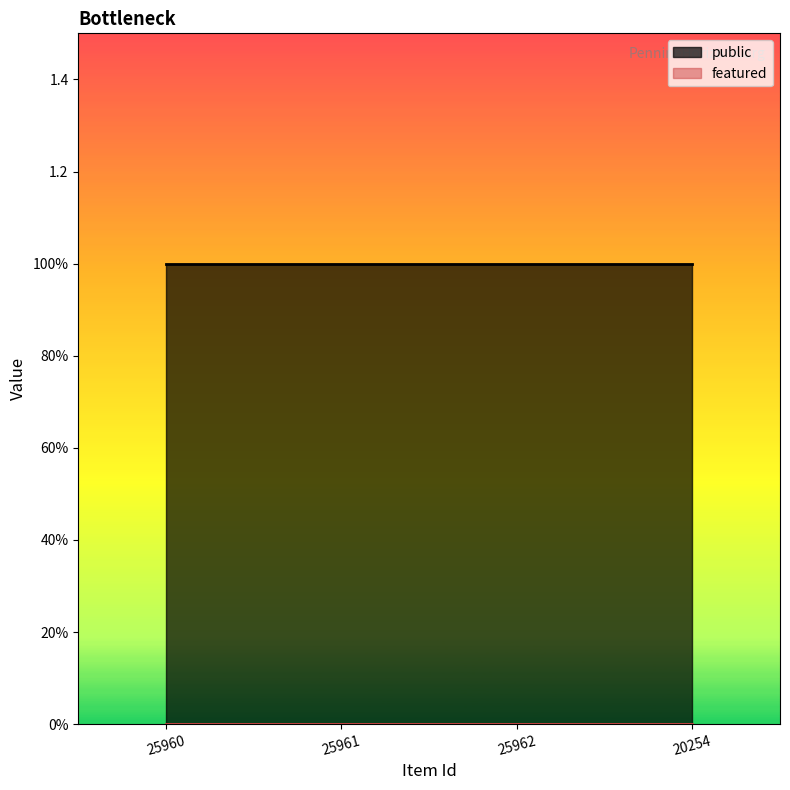

At which category is the sum across all series the highest?

25960